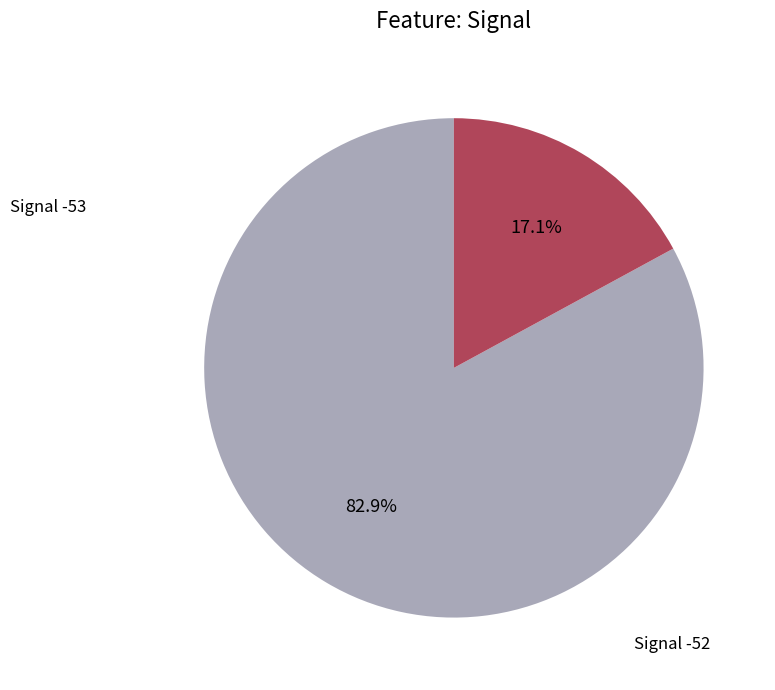

Which category accounts for the majority?

Signal -52